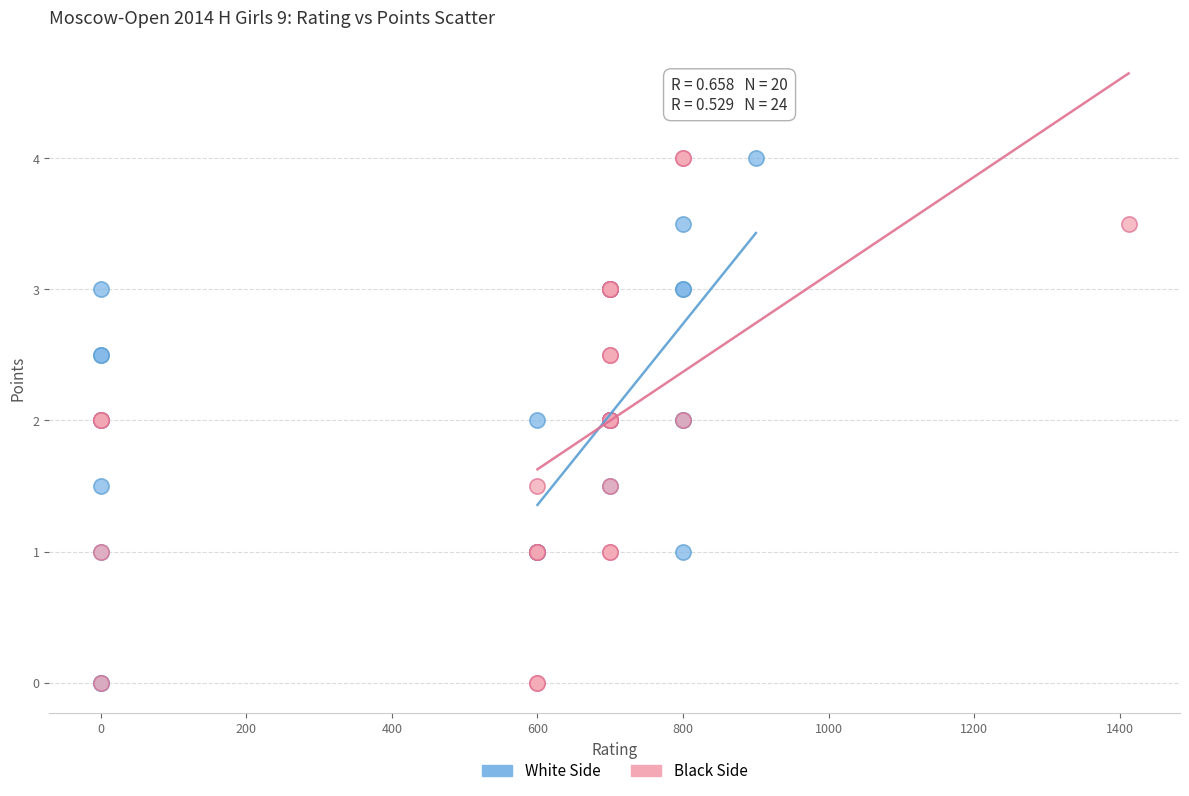

What are all the series names shown in the legend?

White Side, Black Side